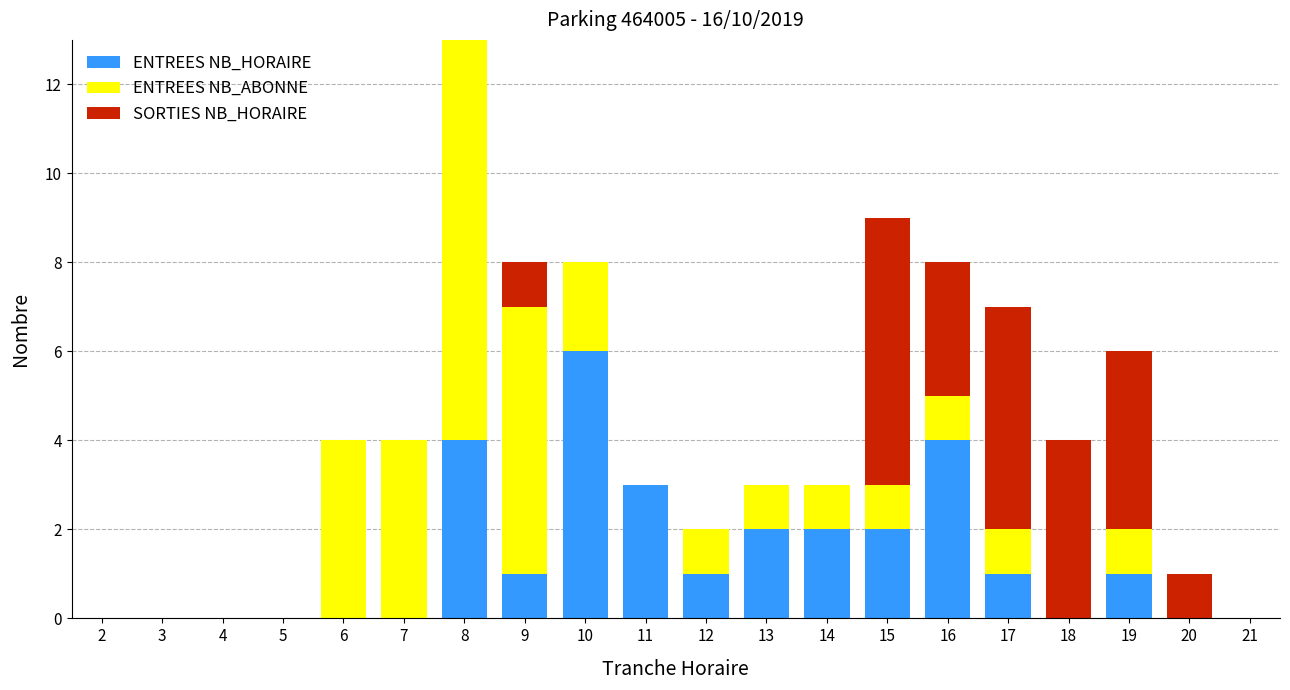

The value of ENTREES NB_HORAIRE at 11 is 2. True or false?

False